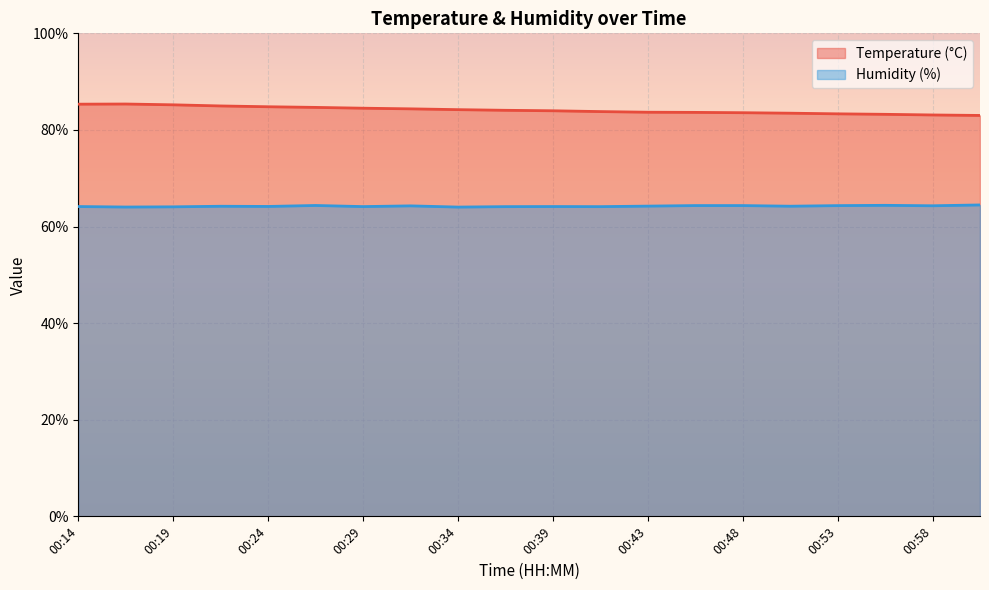

How many lines are shown in the chart?

2